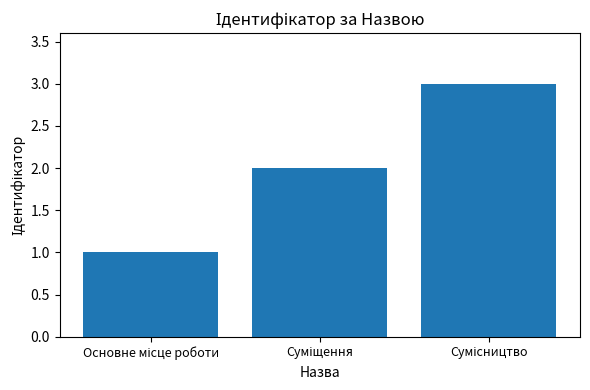

What is the greatest value displayed?

3